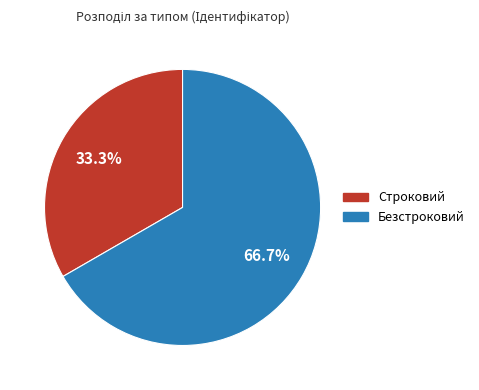

The Строковий slice represents 33% of the pie. True or false?

True